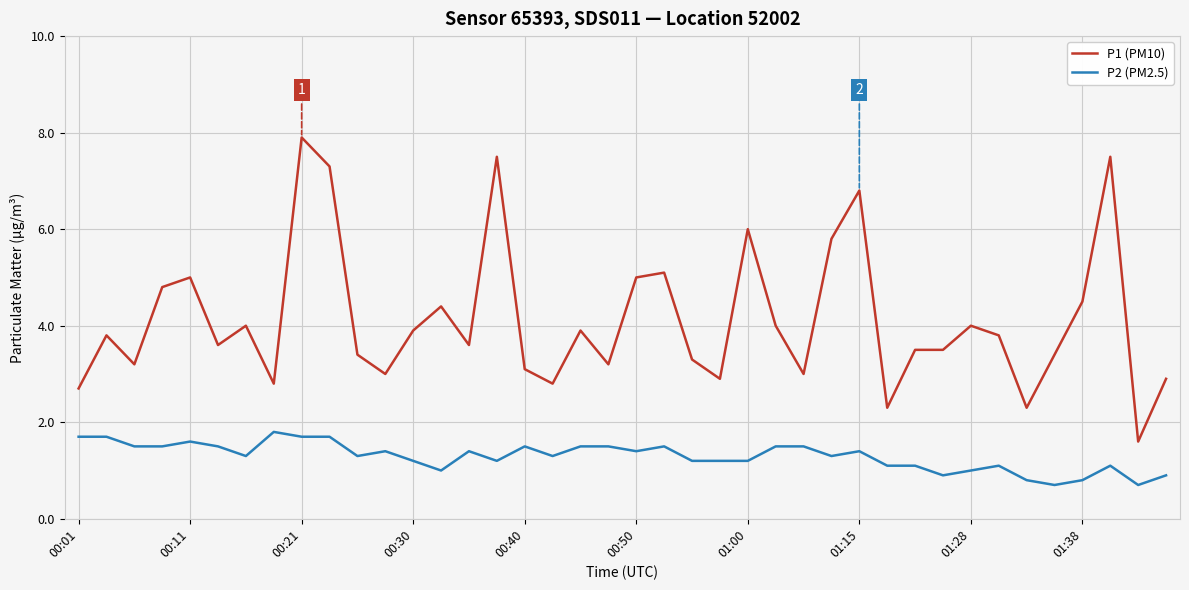

What is the difference between the maximum and minimum values in the P1 (PM10) series?

6.3